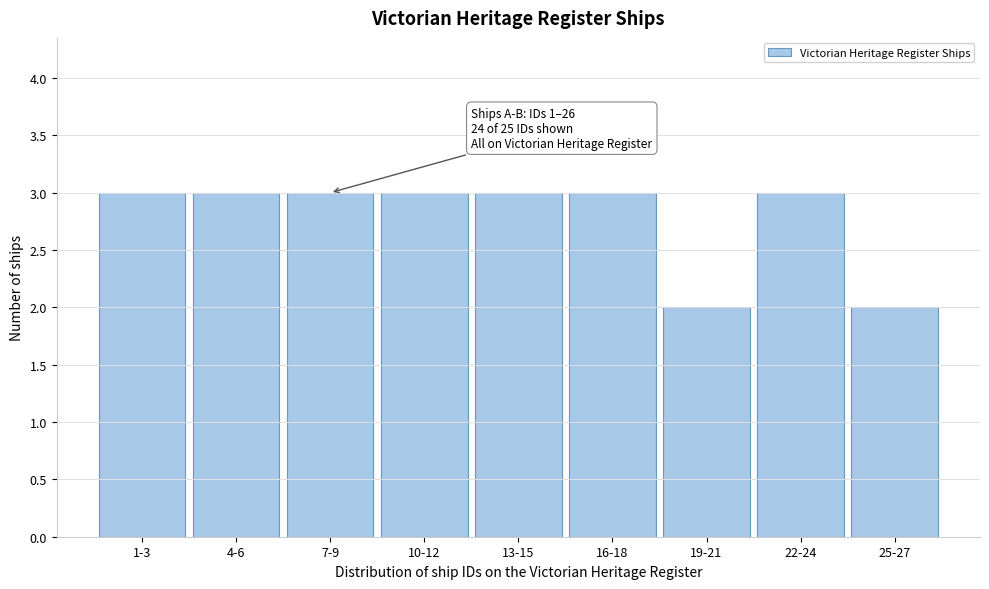

Reading left to right, what are all the values shown in this chart?

1-3=3	4-6=3	7-9=3	10-12=3	13-15=3	16-18=3	19-21=2	22-24=3	25-27=2